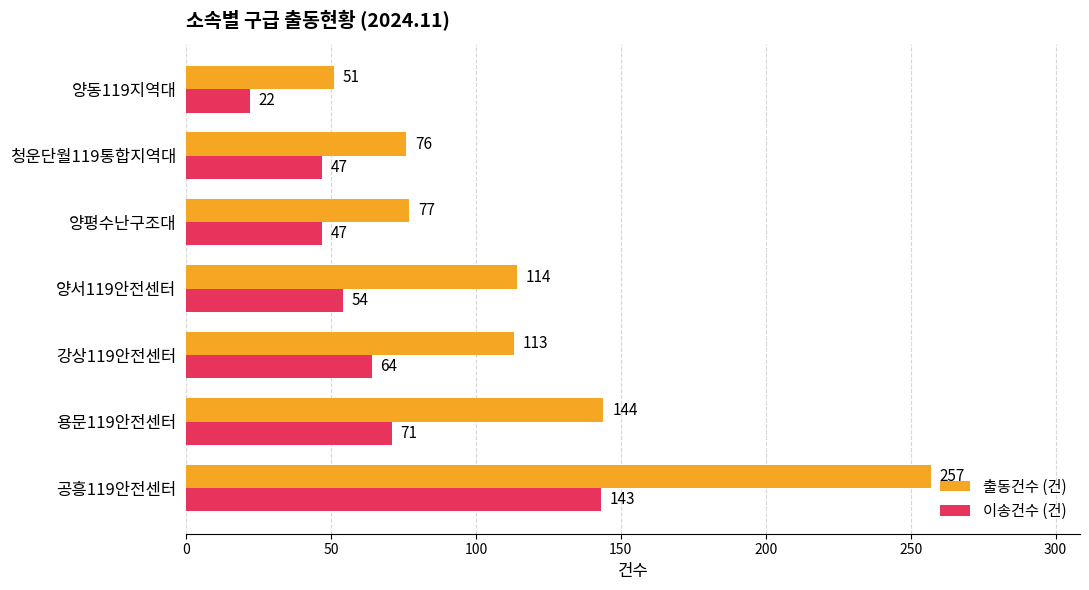

What is the highest value of the 출동건수 (건) series?

257